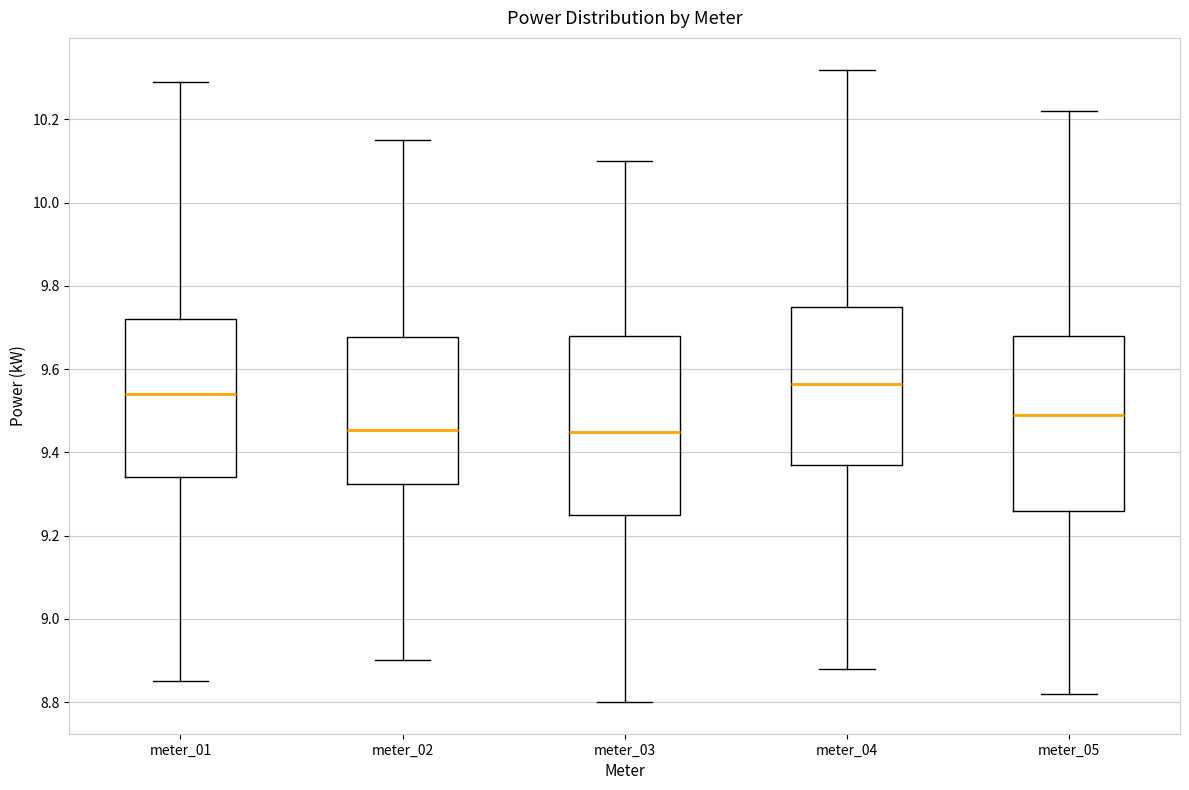

Where does the median line of the box for meter_04 sit on the y-axis? The values are not printed on the chart, so give them approximately, as read against the axis.

9.56